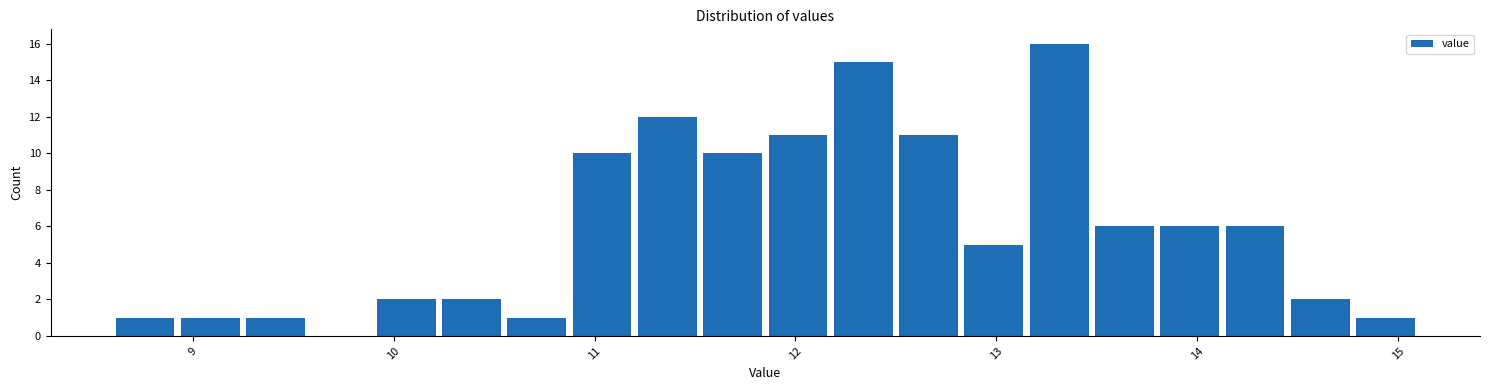

Around what value on the x-axis is the tallest bar? Give the approximate position of its centre, as read against the axis.

13.3